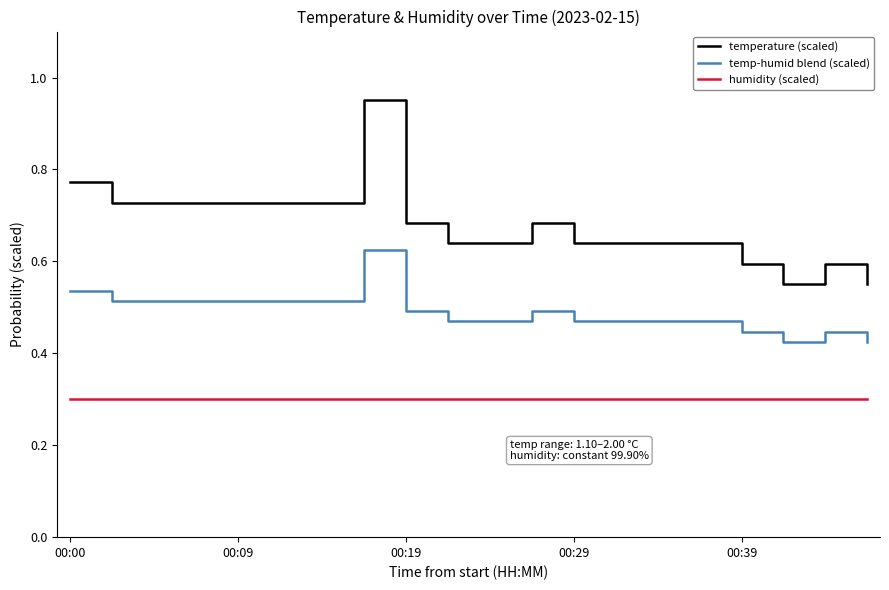

At how many categories does at least one series exceed 0?

20